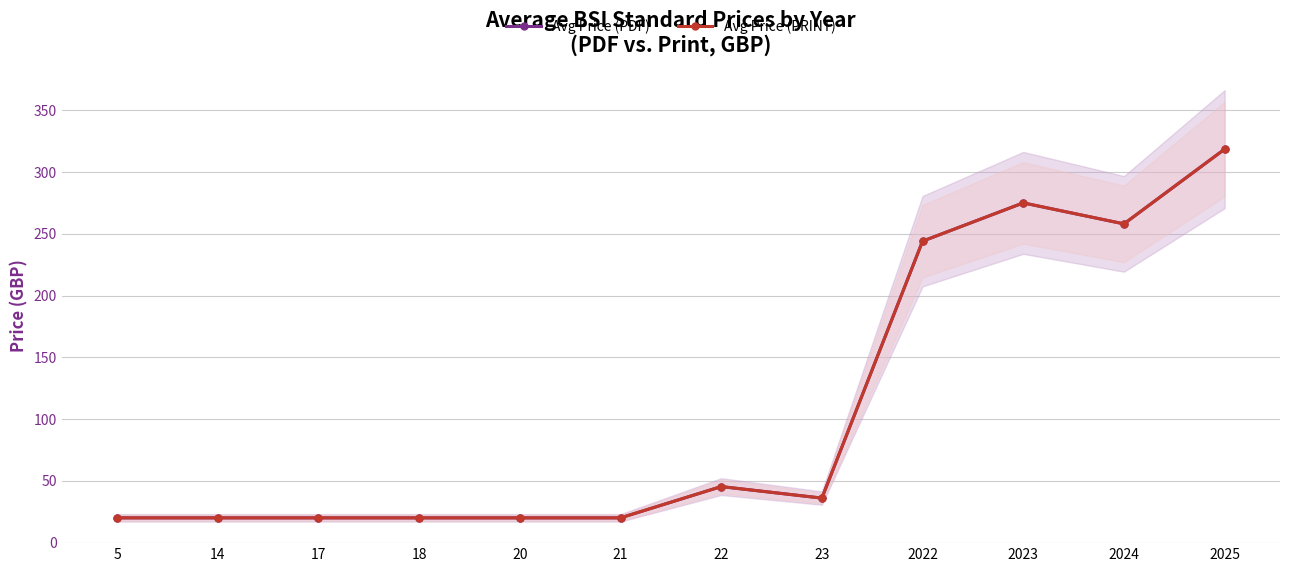

Is it true that Avg Price (PRINT) equals 20.0 at 14?

True